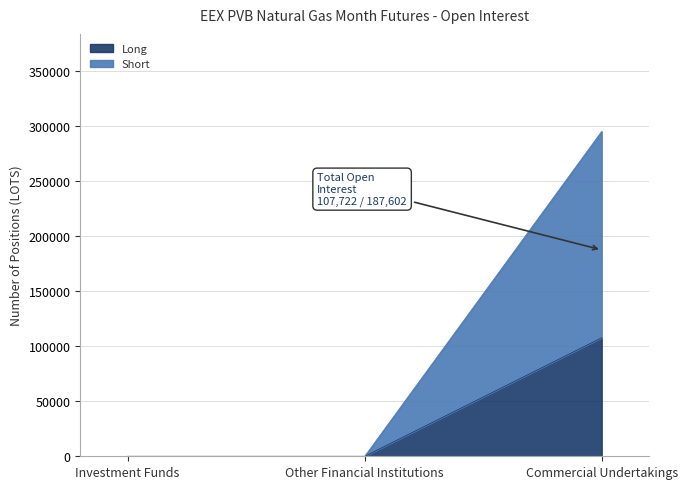

Where is Short nearest to the value 147662?

Investment Funds